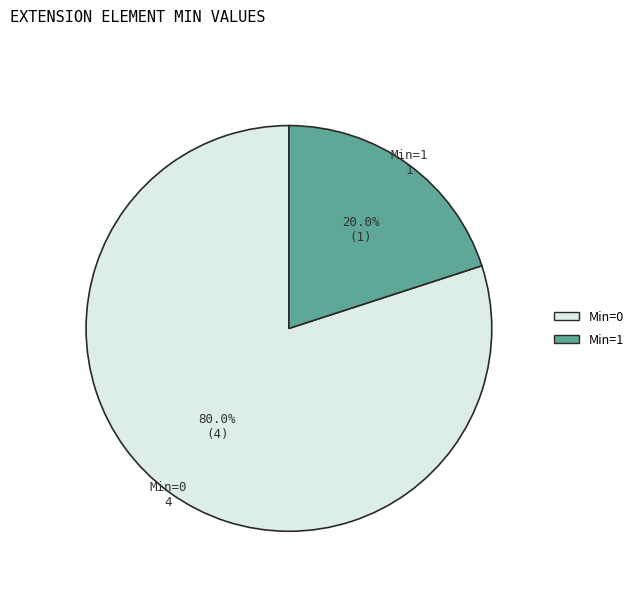

What percentage do Min=0 and Min=1 together represent?

100.0%